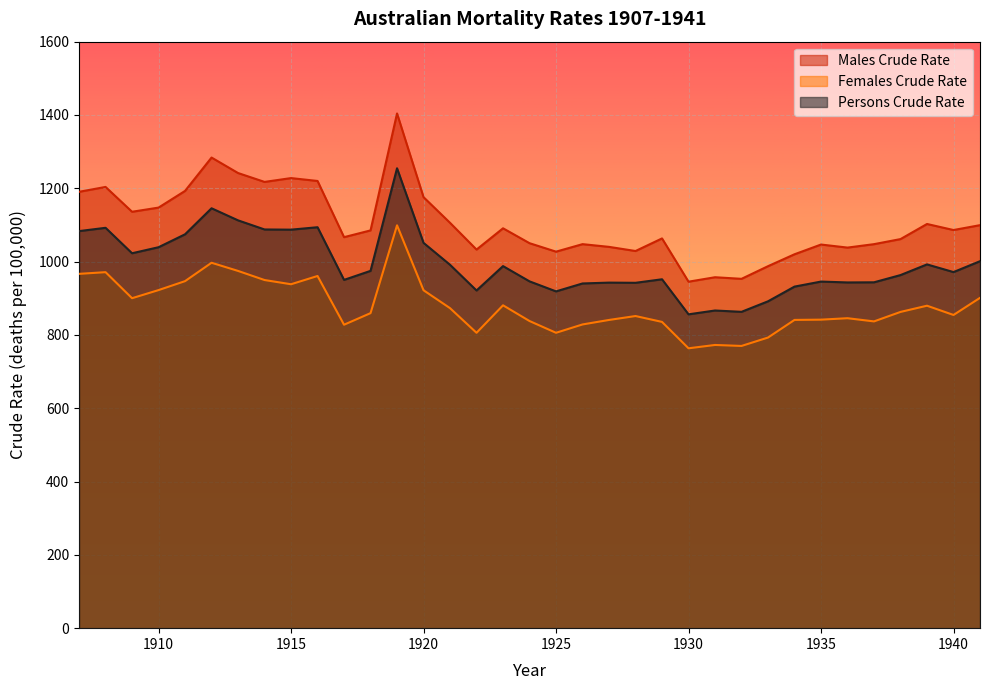

True or false: Persons Crude Rate and Females Crude Rate intersect in this chart.

False